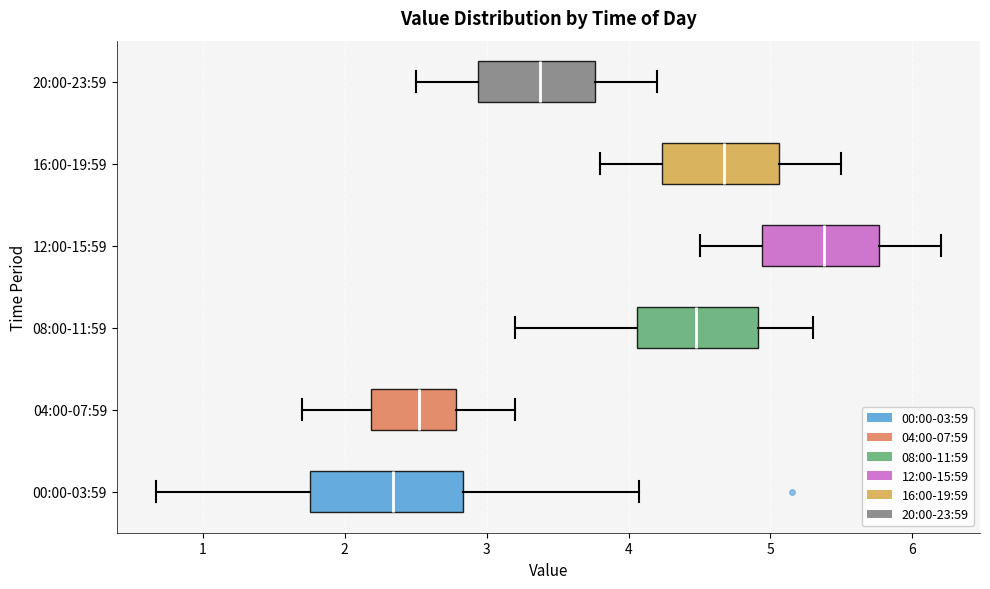

Reading bottom to top, transcribe this box plot: for each box, give where its median line is, the range the box spans, and where its two whiskers end, as read against the x-axis. The values are not printed on the chart, so give them approximately, as read against the axis.

00:00-03:59: median 2.3, box 1.8 to 2.8, whiskers 0.7 to 4.1
04:00-07:59: median 2.5, box 2.2 to 2.8, whiskers 1.7 to 3.2
08:00-11:59: median 4.5, box 4.1 to 4.9, whiskers 3.2 to 5.3
12:00-15:59: median 5.4, box 4.9 to 5.8, whiskers 4.5 to 6.2
16:00-19:59: median 4.7, box 4.2 to 5.1, whiskers 3.8 to 5.5
20:00-23:59: median 3.4, box 2.9 to 3.8, whiskers 2.5 to 4.2